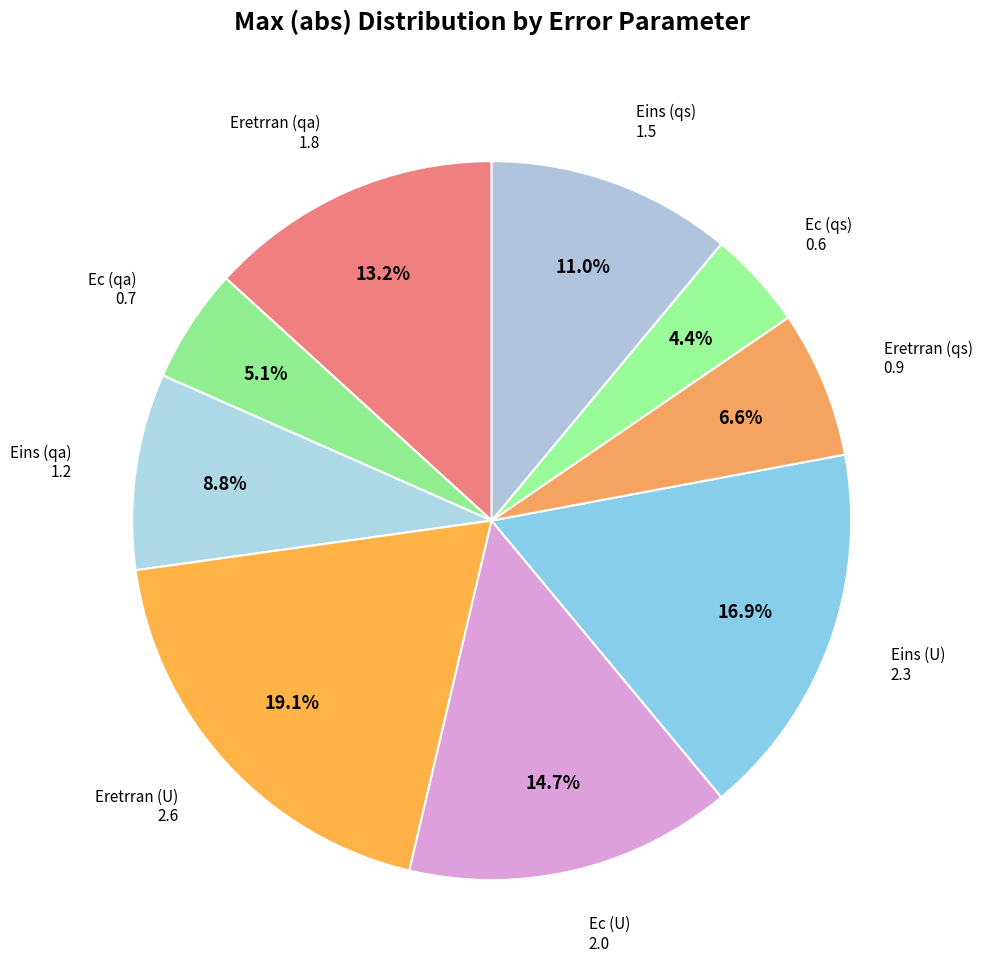

To the nearest percent, what is the difference between the Ec (qa) and Eretrran (qa) slice percentages?

8%